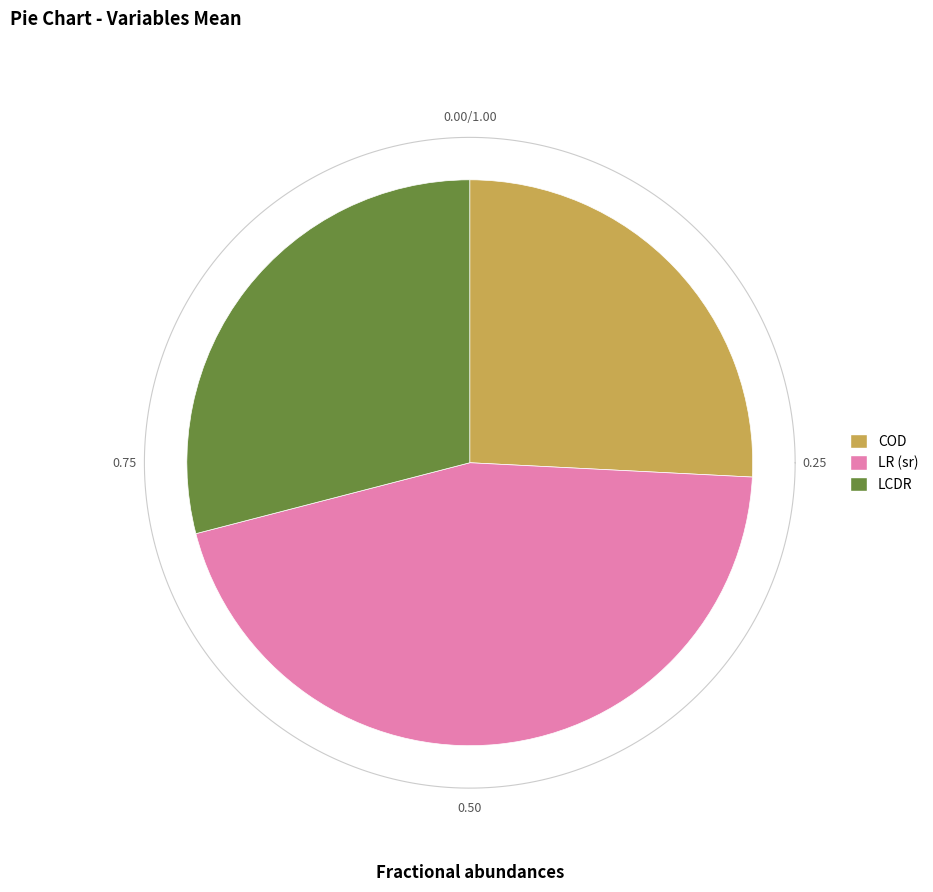

What is the smallest slice in the pie chart?

COD